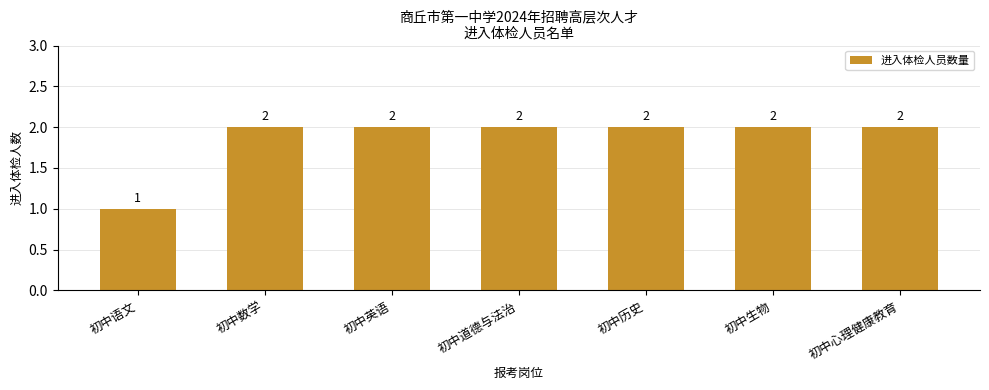

What is the label of the 1st bar from the left?

初中语文